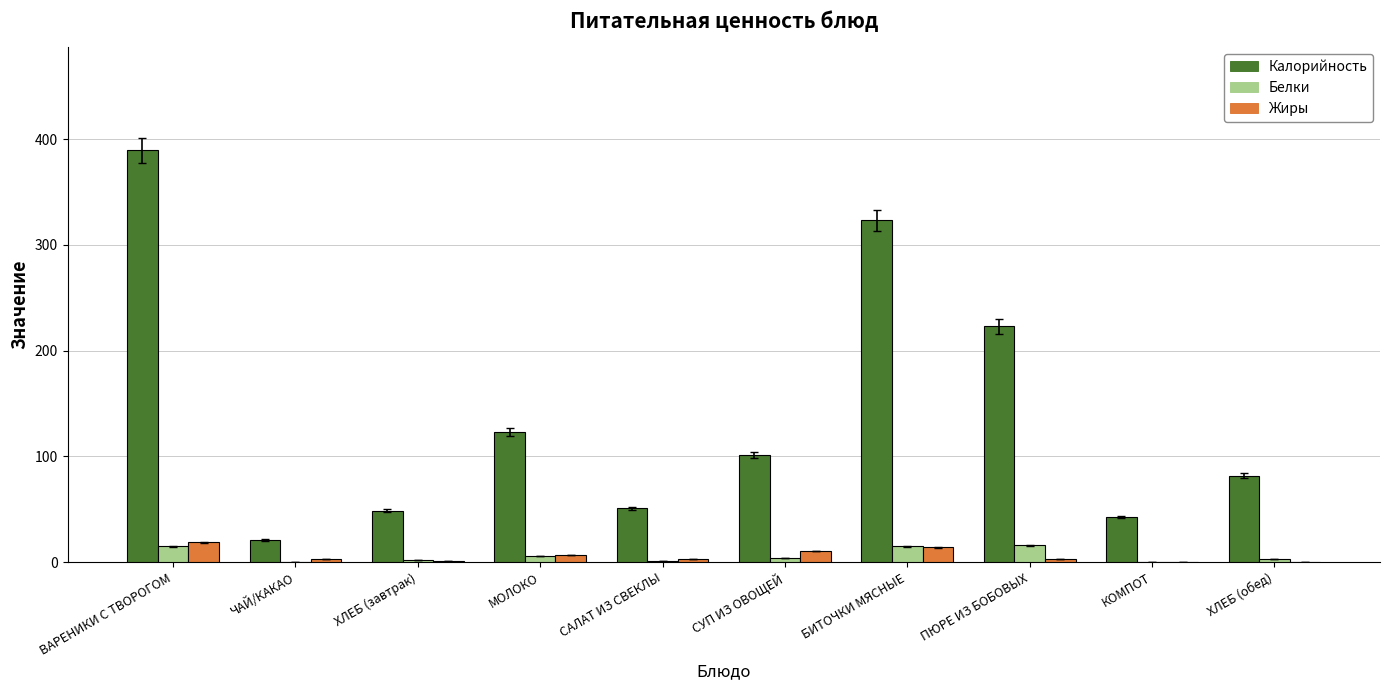

Count the number of categories in the chart.

10